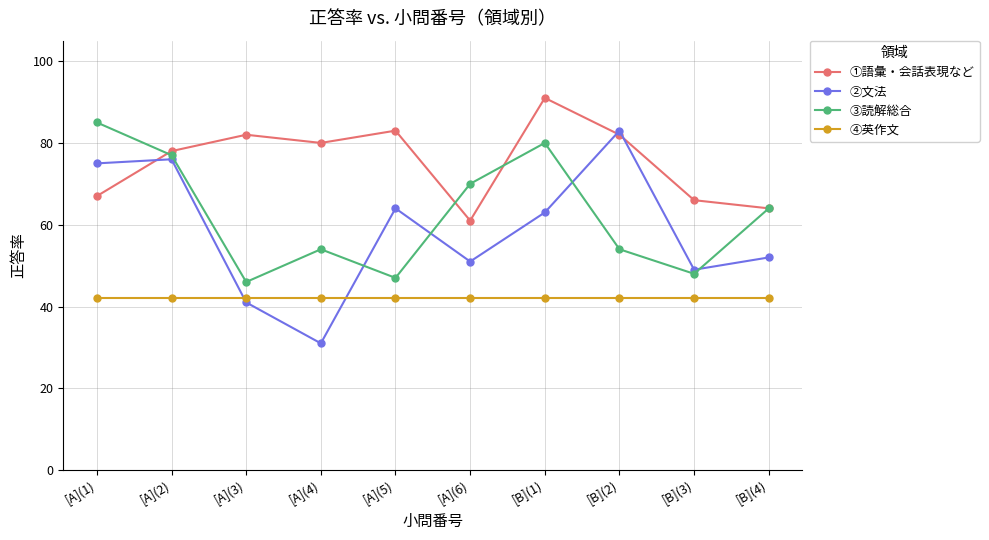

What is the sum of the ④英作文 values at [B](1) and [A](4)?

84